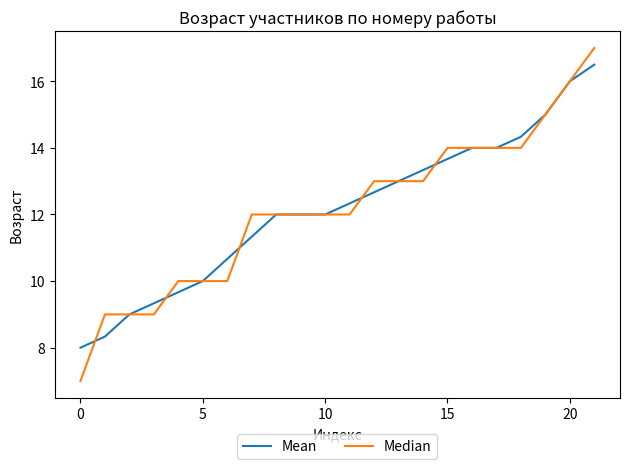

What is the lowest value of the Mean series?

8.0